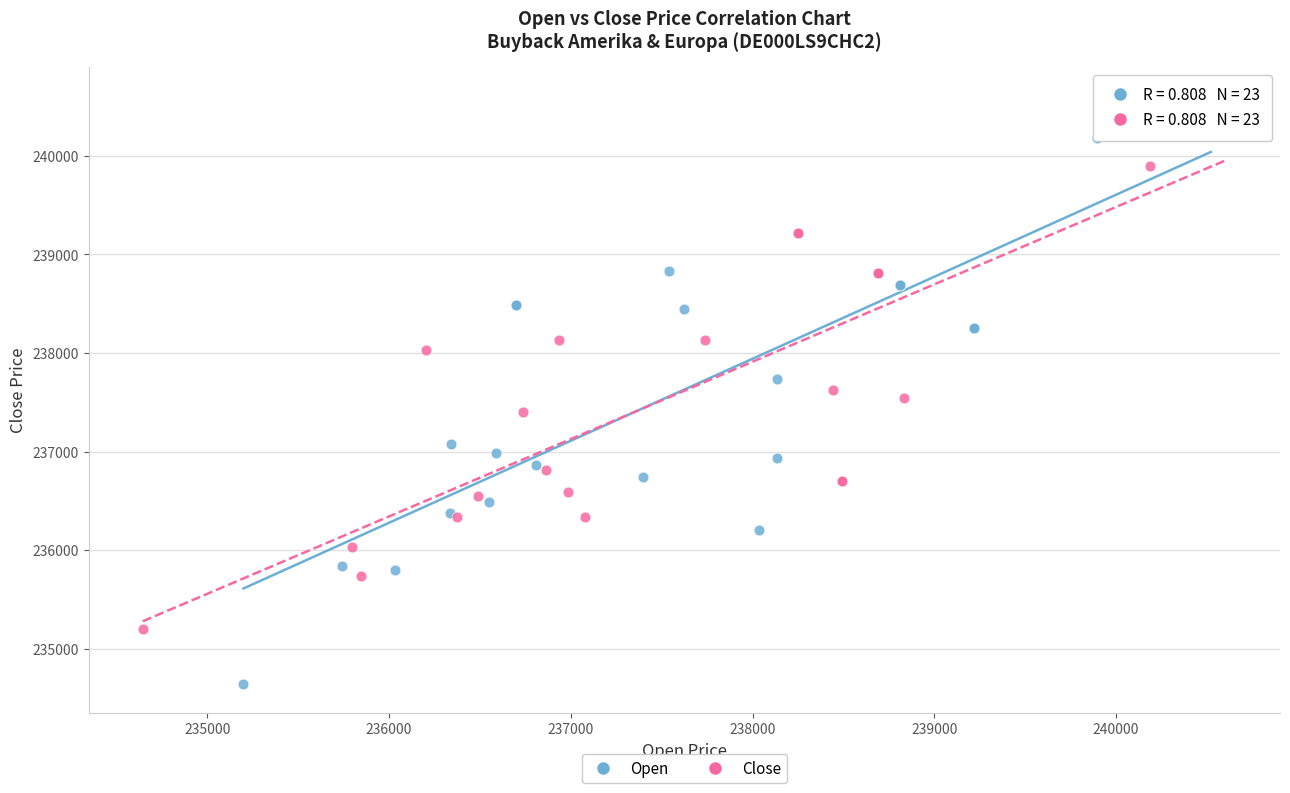

Which series contains the highest Y value?

Open